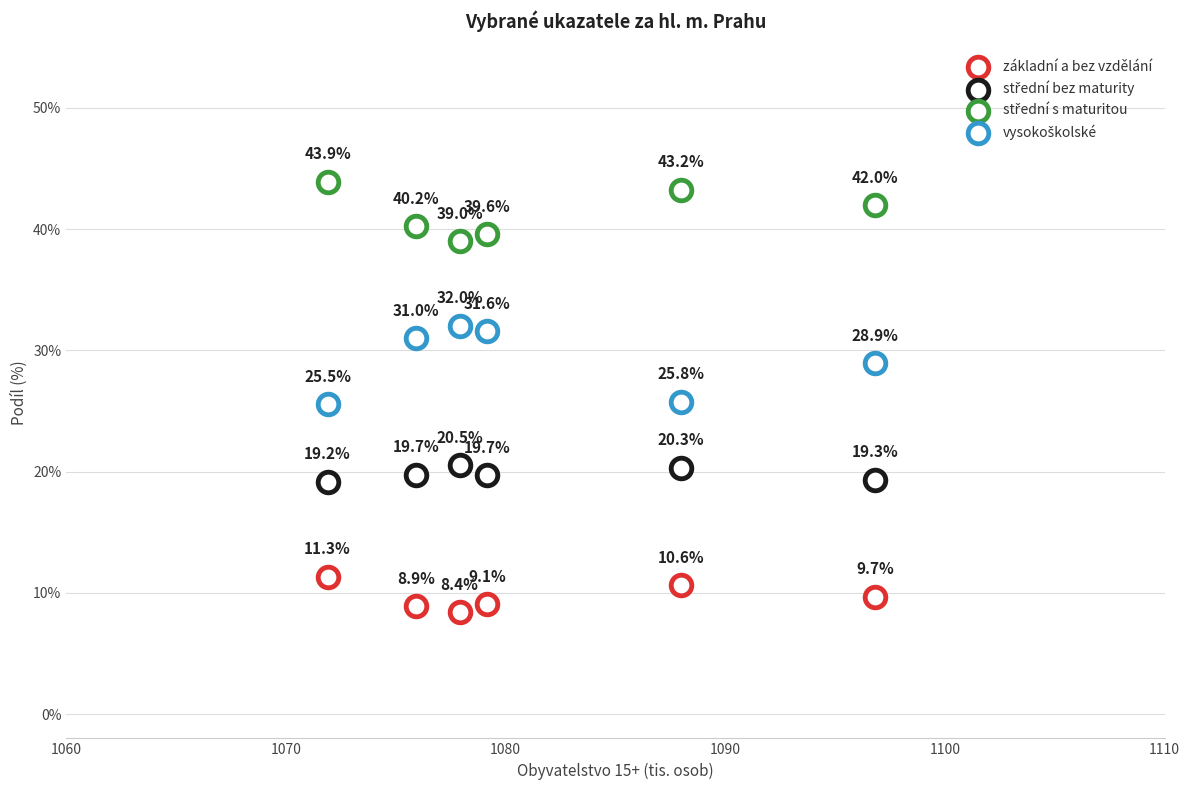

How many points are shown in the scatter plot?

24